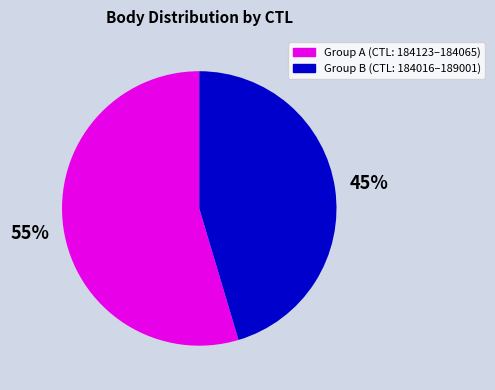

To the nearest percent, what percentage of the pie is Group B (CTL: 184016–189001)?

45%